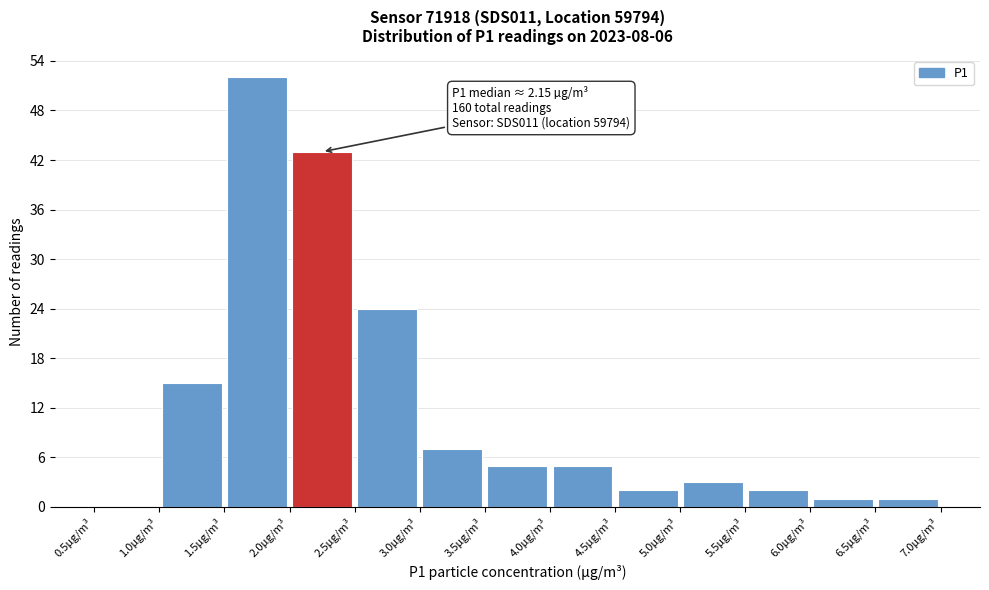

Over which range of the x-axis is the bar tallest?

1.5 to 2.0